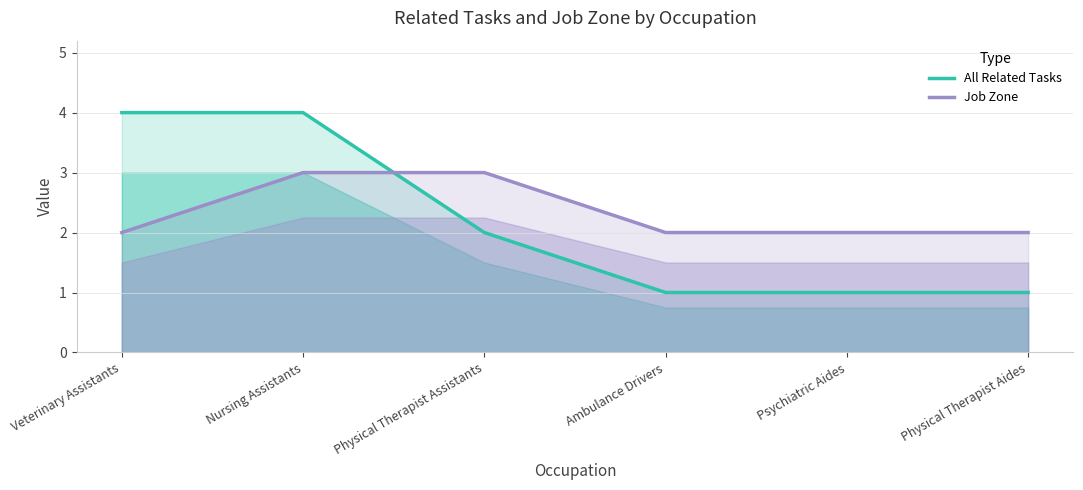

At which label is All Related Tasks closest to 2?

Physical Therapist Assistants